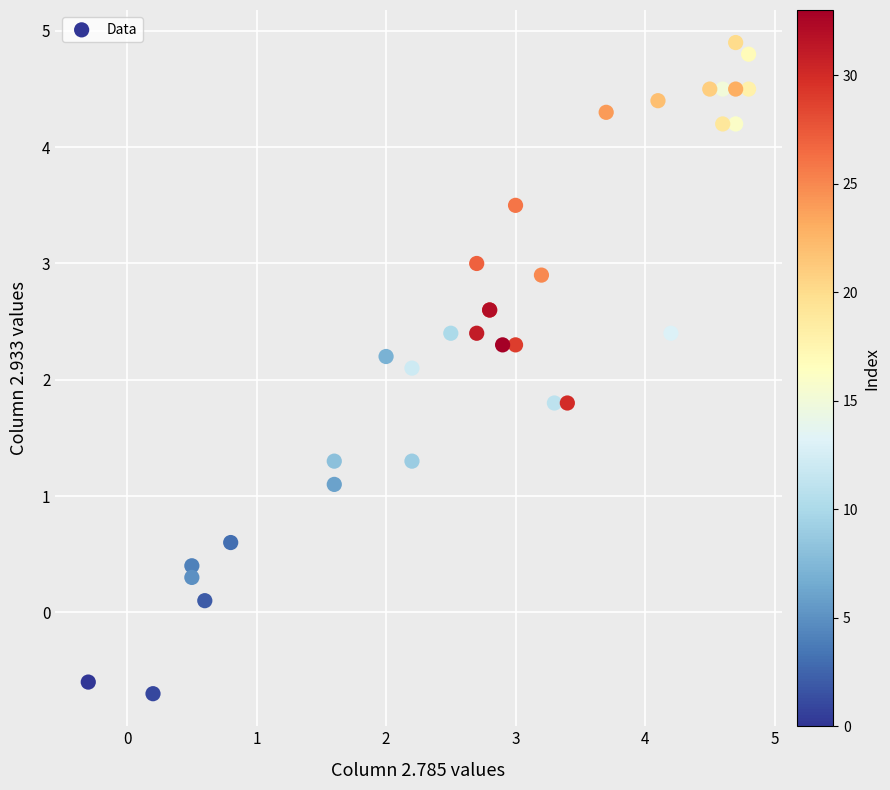

What Y value in the scatter plot is closest to 2?

2.1